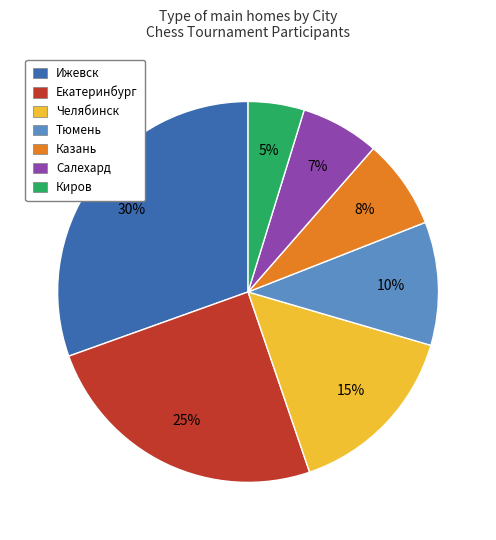

Which has a higher value, Казань or Ижевск?

Ижевск